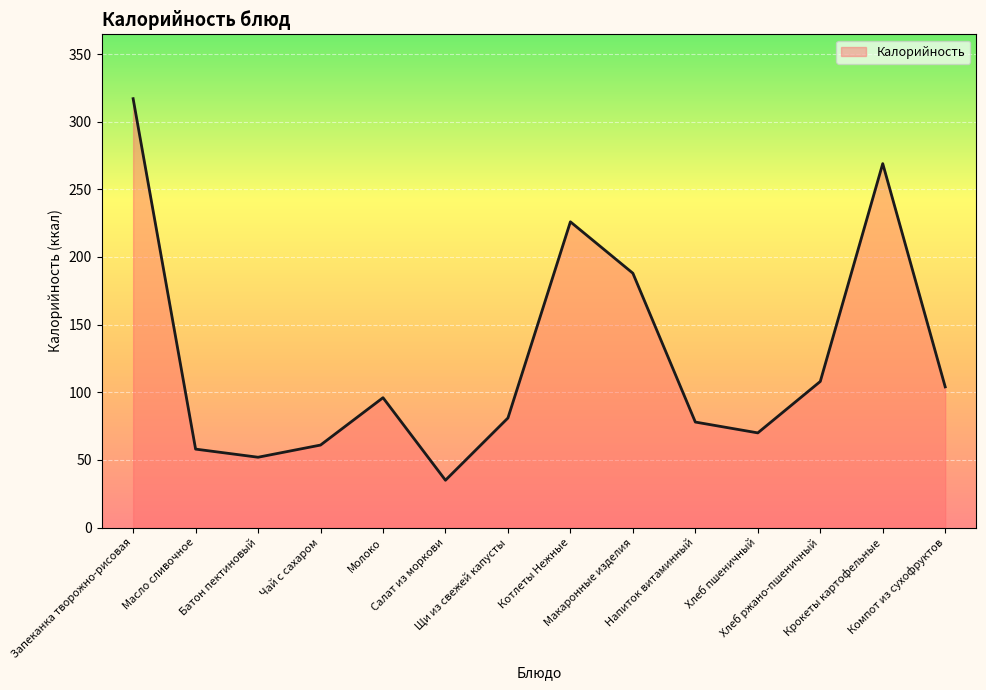

True or false: the data shows 108 at Хлеб ржано-пшеничный.

True